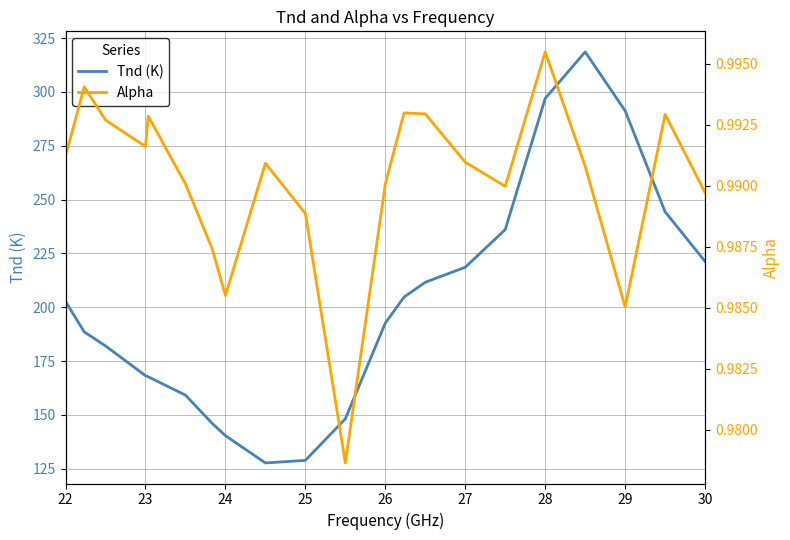

True or false: Tnd (K) has a value of 128.9 at 25.

True